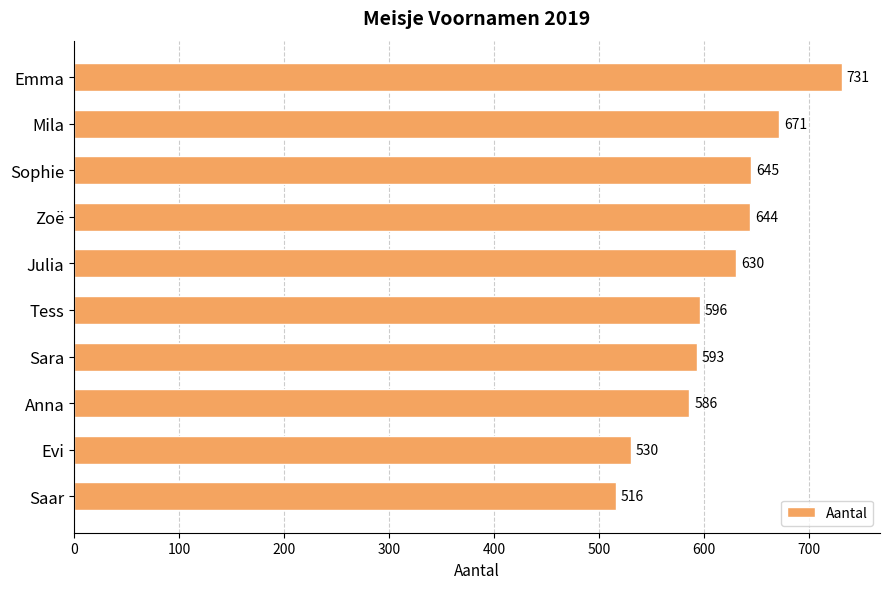

Reading top to bottom, list all the values displayed in this chart.

Emma=731	Mila=671	Sophie=645	Zoë=644	Julia=630	Tess=596	Sara=593	Anna=586	Evi=530	Saar=516